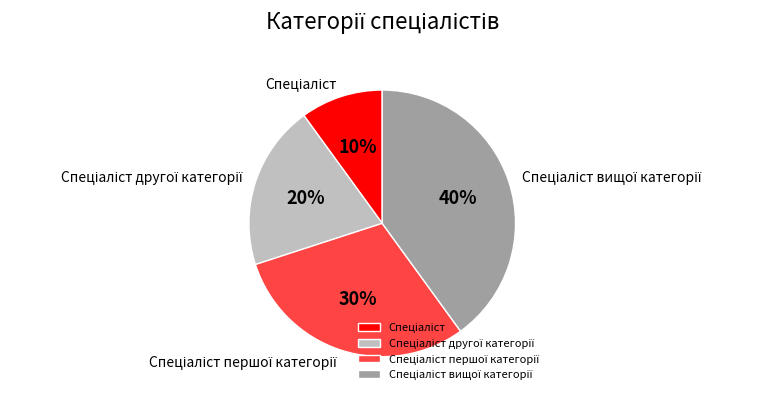

Does any single category account for the majority?

No